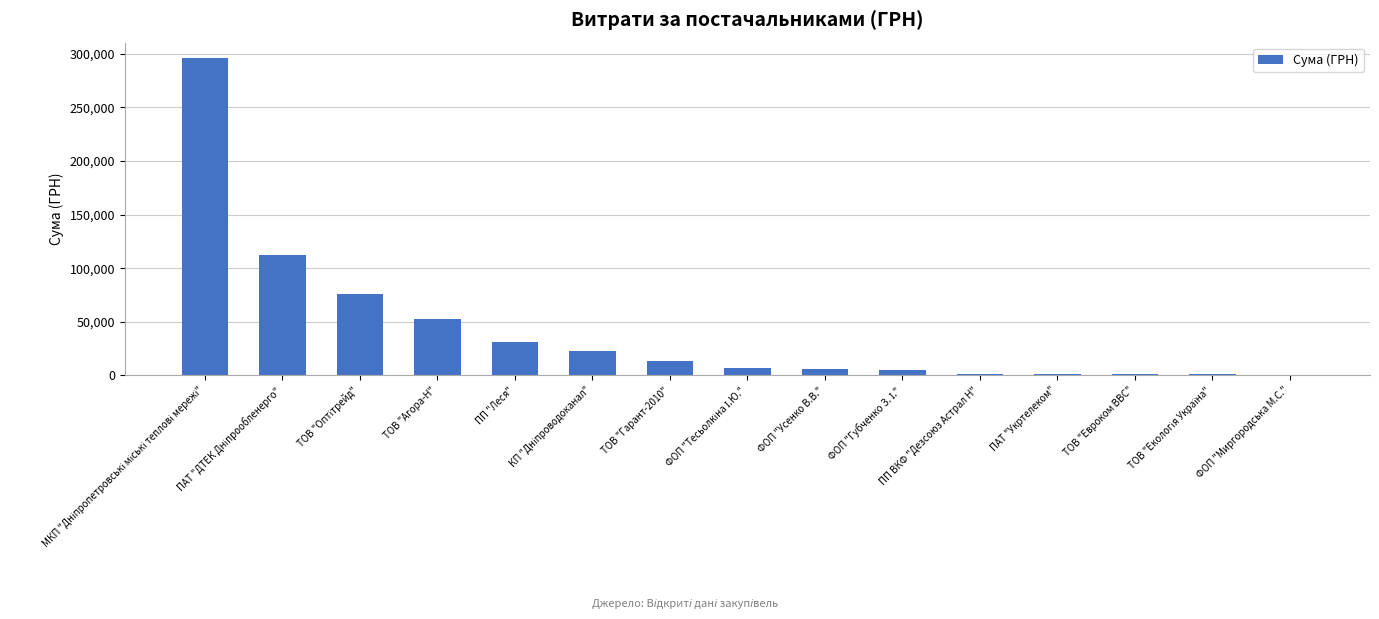

What is the greatest value displayed?

295638.6